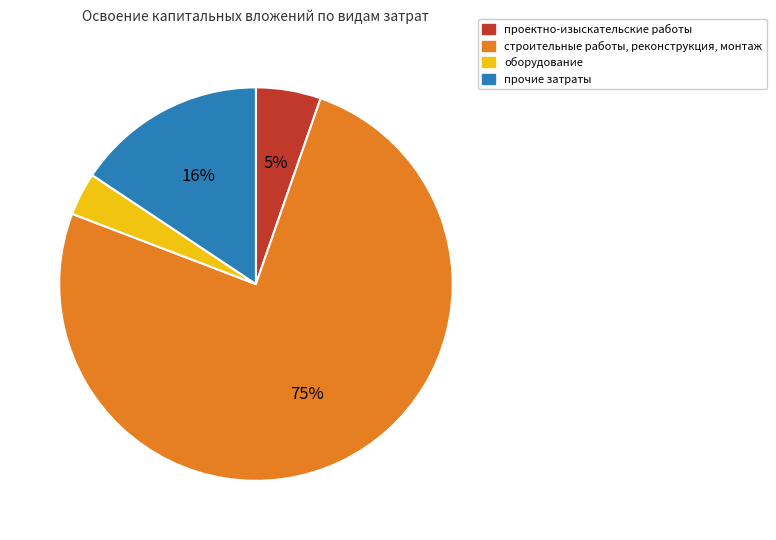

Rank the categories by value from highest to lowest.

строительные работы, реконструкция, монтаж, прочие затраты, проектно-изыскательские работы, оборудование